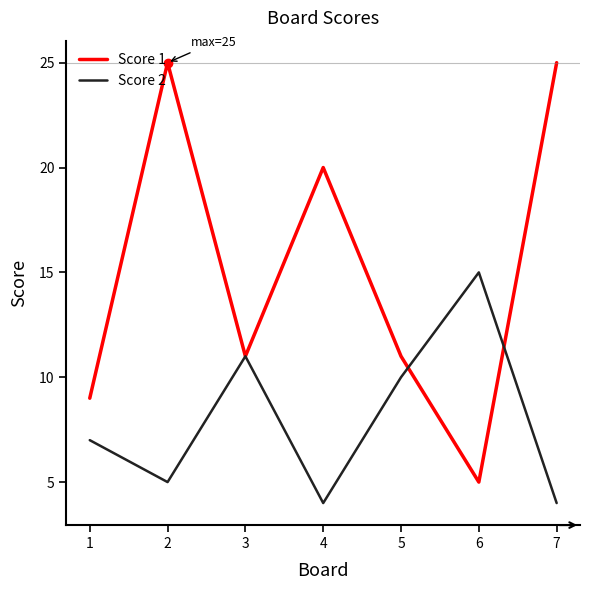

Is the value of Score 1 at 5 greater than the value of Score 2 at 6?

No